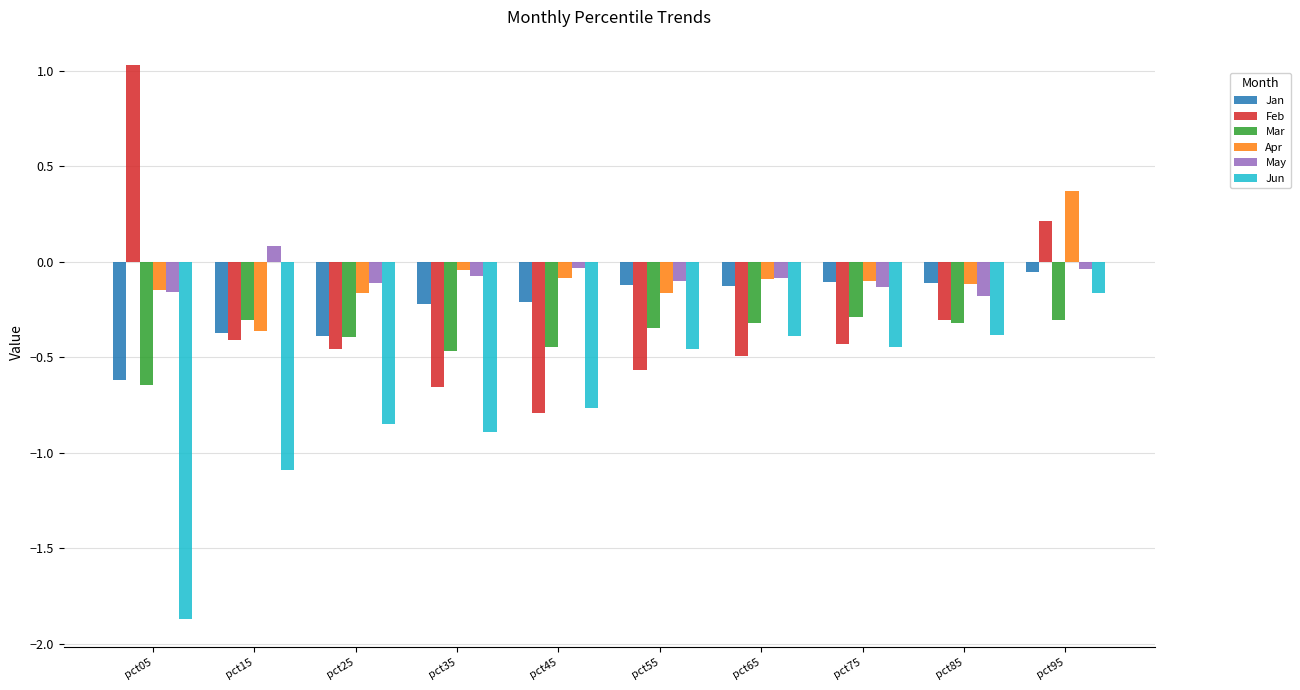

What is the difference between the Apr values at pct95 and pct85?

0.5